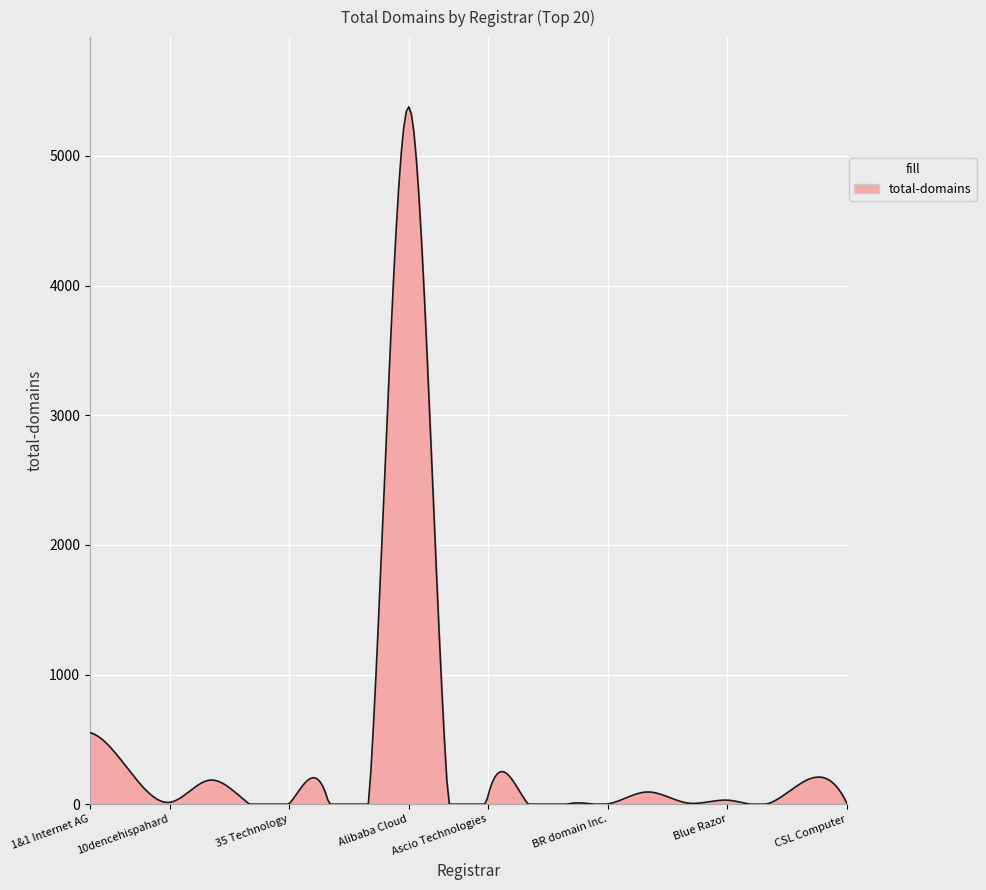

What is the difference between the maximum and minimum values?

5378.4